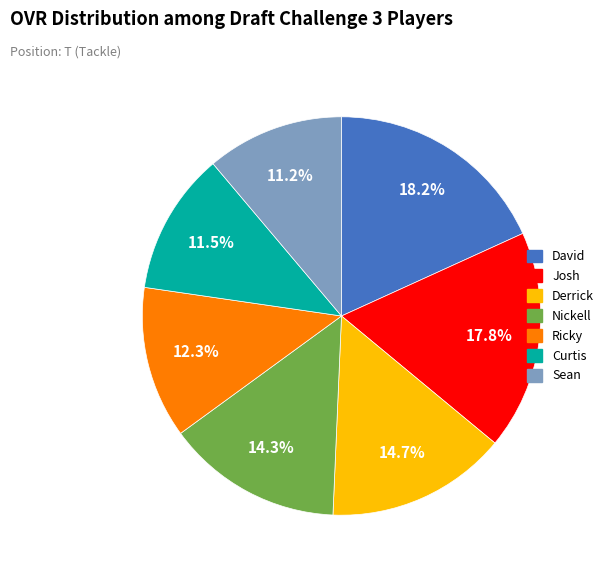

Which has a higher value, Curtis or Josh?

Josh